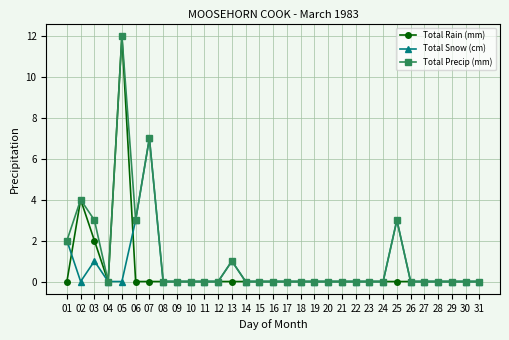

Where is the first local maximum for Total Precip (mm)?

02